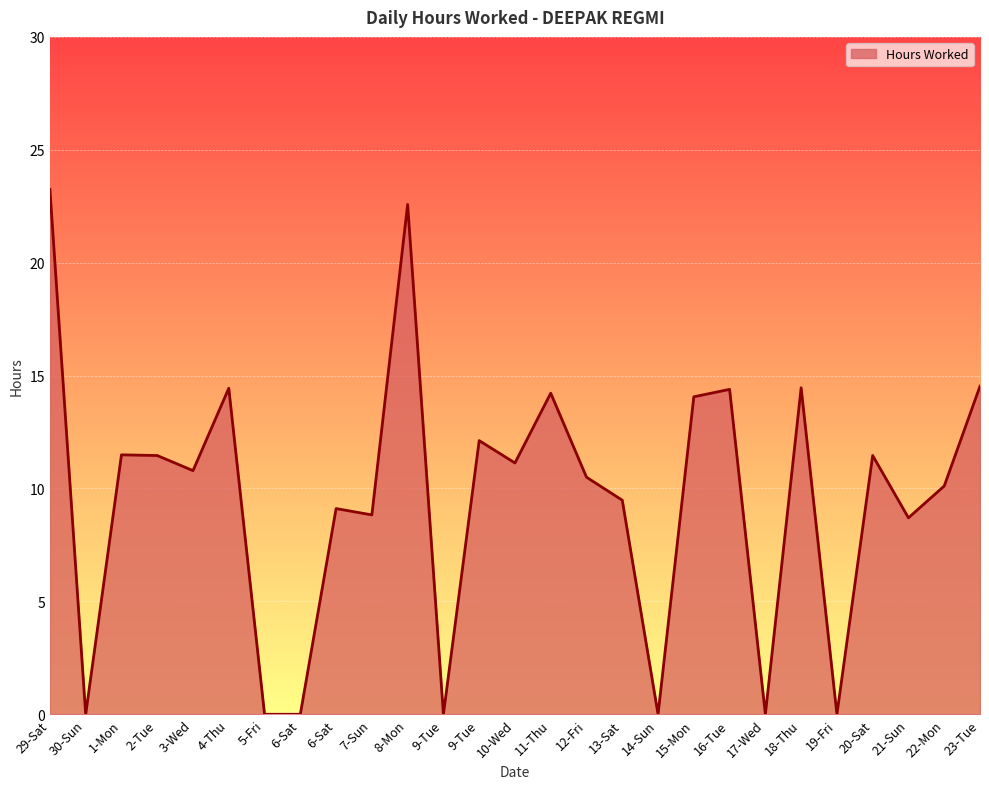

True or false: the data has more than 2 interior local peaks.

True